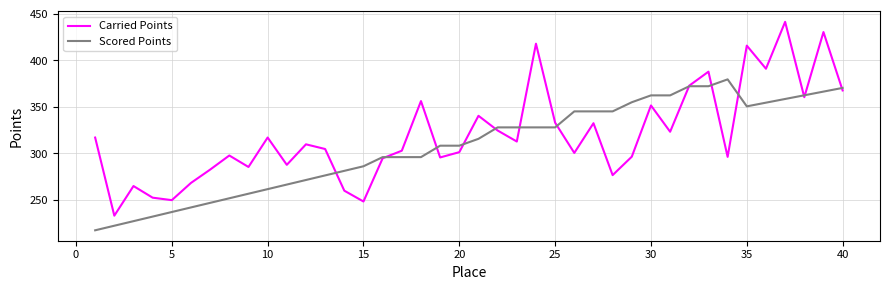

Which series has the largest total across all categories?

Carried Points